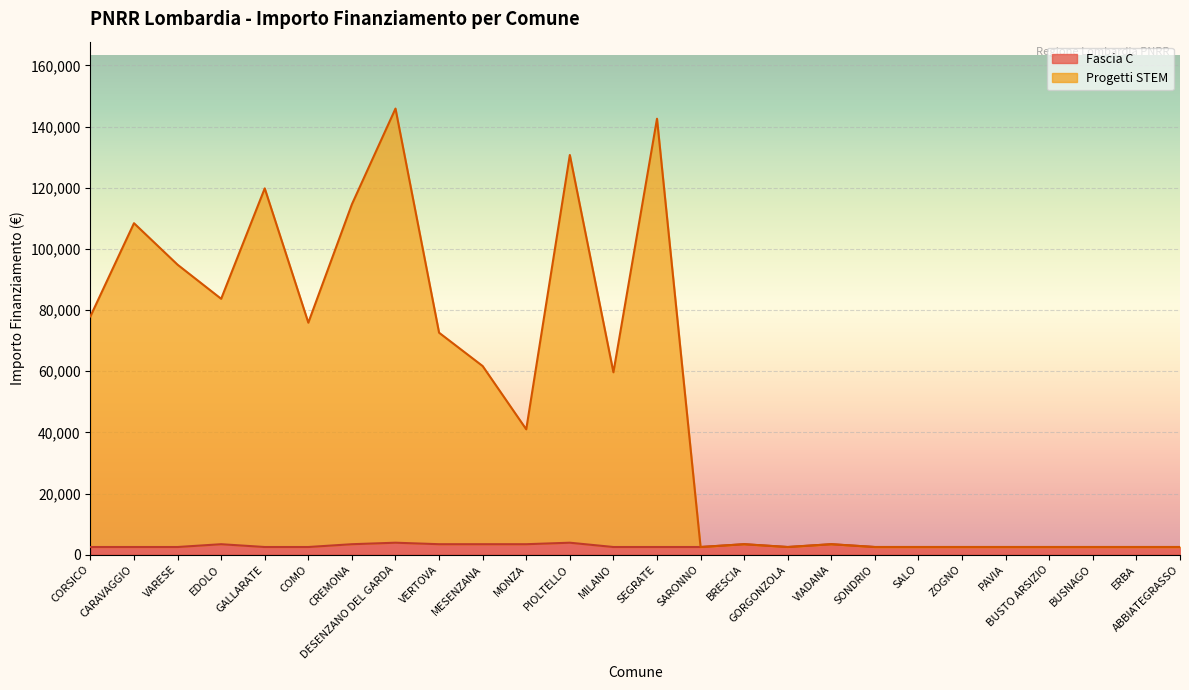

Which series changed the most between VARESE and VERTOVA?

Progetti STEM